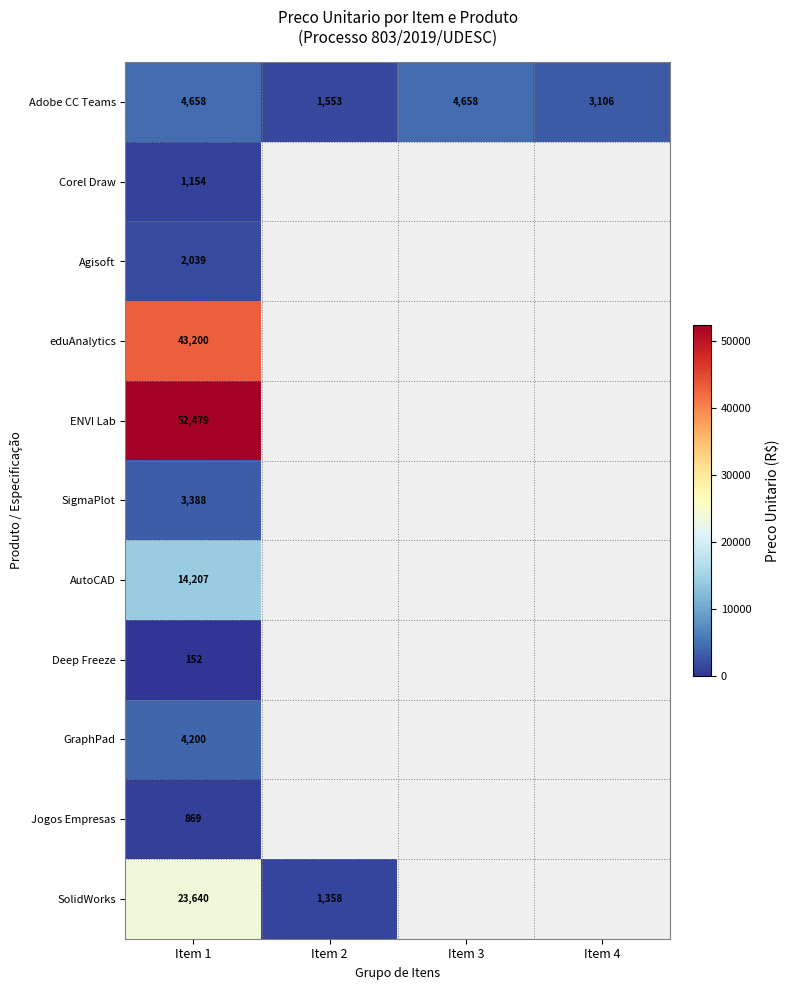

At how many categories does at least one series exceed 16196?

1